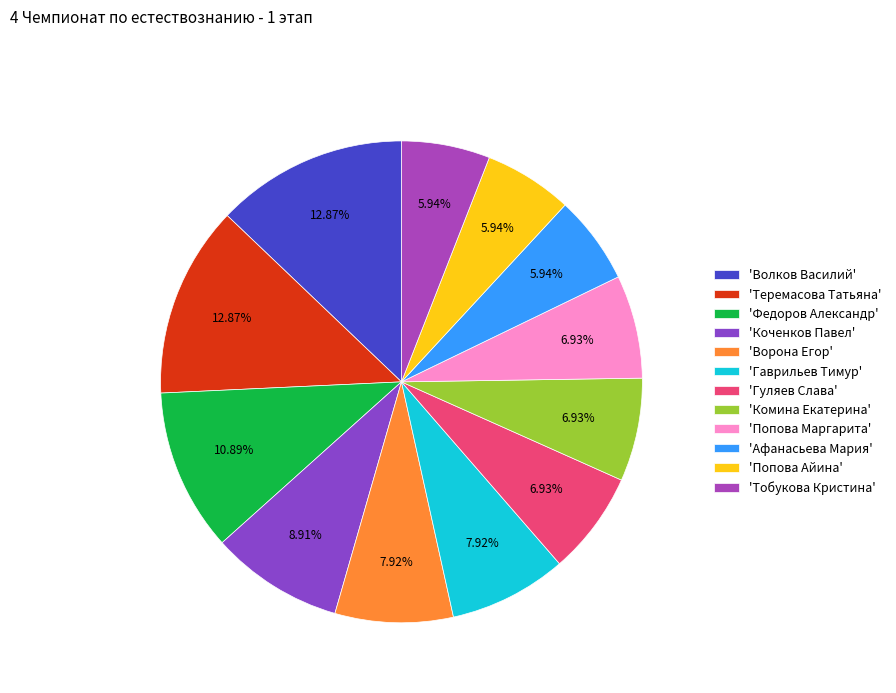

To the nearest percent, what is the average slice percentage?

8%